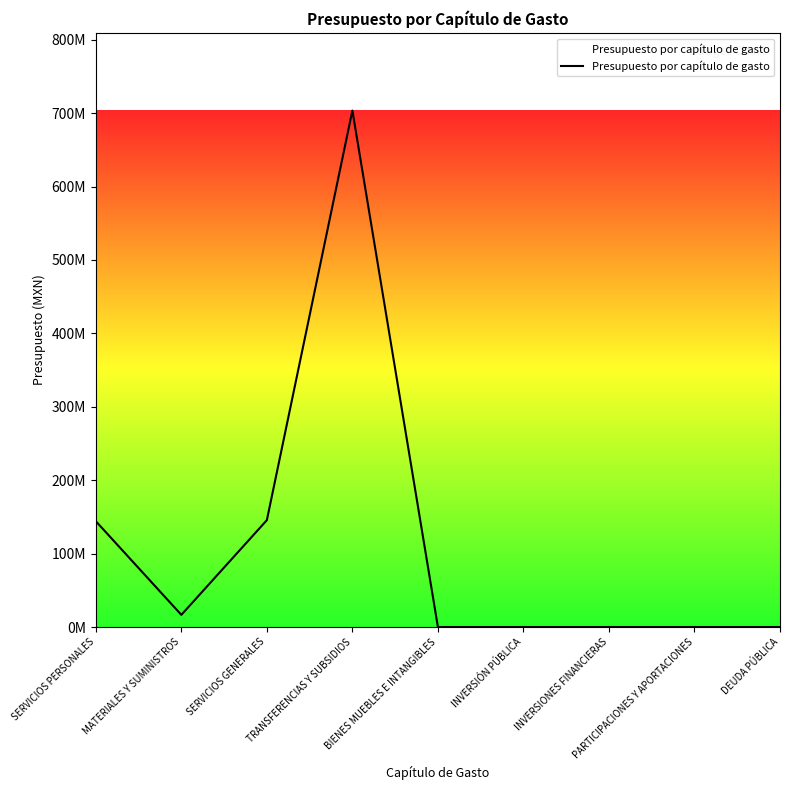

Is this an area chart (filled region under the line)?

Yes